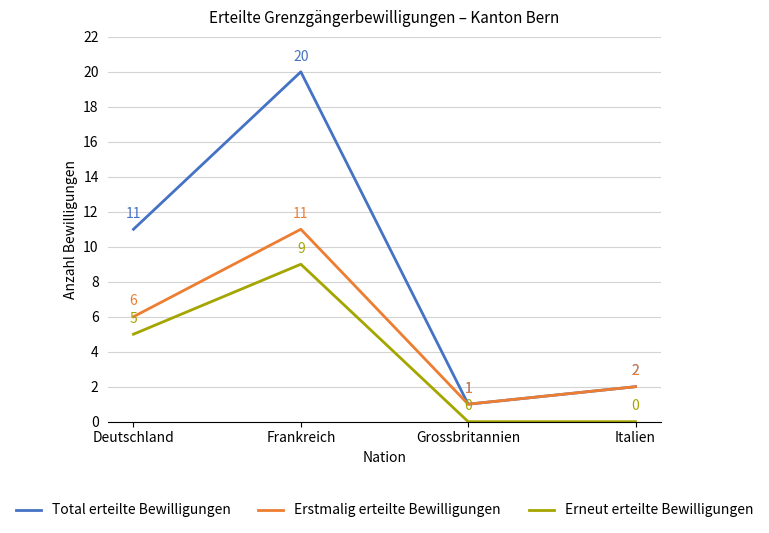

Rank the series at Deutschland from lowest to highest value.

Erneut erteilte Bewilligungen, Erstmalig erteilte Bewilligungen, Total erteilte Bewilligungen